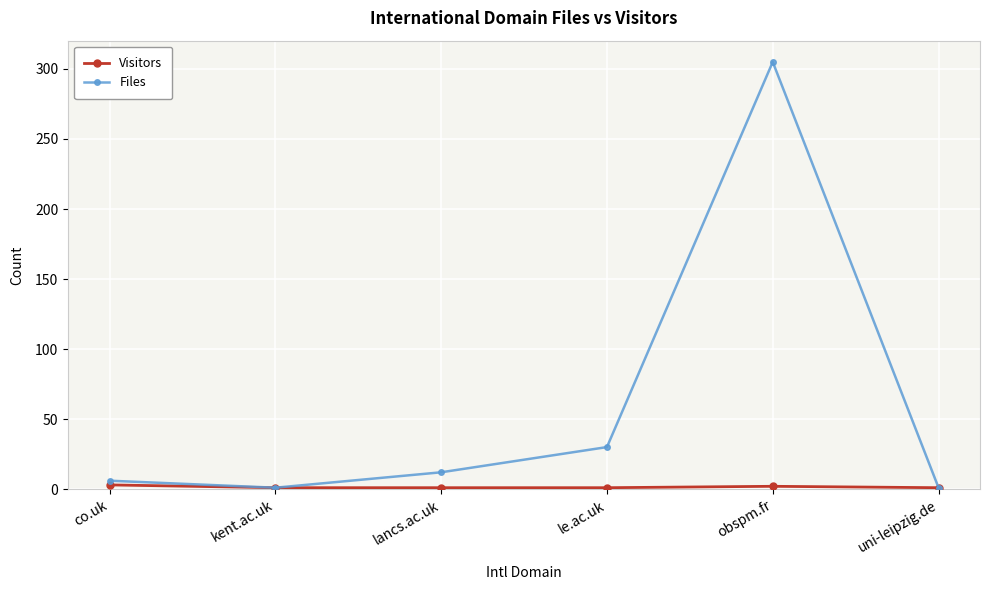

At which category does Files reach its first local peak?

obspm.fr